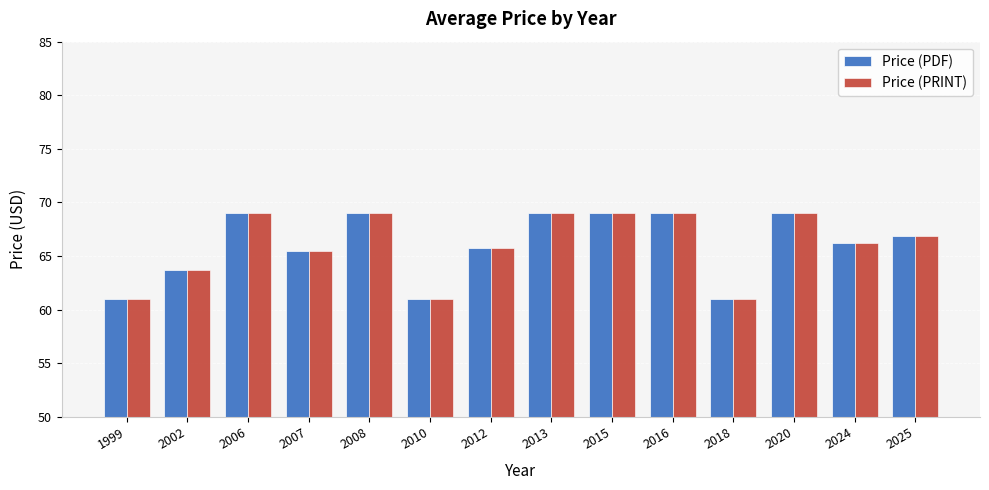

Reading left to right, extract all data points from this chart.

Price (PDF): 1999=61.0	2002=63.7	2006=69.0	2007=65.4	2008=69.0	2010=61.0	2012=65.8	2013=69.0	2015=69.0	2016=69.0	2018=61.0	2020=69.0	2024=66.2	2025=66.9
Price (PRINT): 1999=61.0	2002=63.7	2006=69.0	2007=65.4	2008=69.0	2010=61.0	2012=65.8	2013=69.0	2015=69.0	2016=69.0	2018=61.0	2020=69.0	2024=66.2	2025=66.9